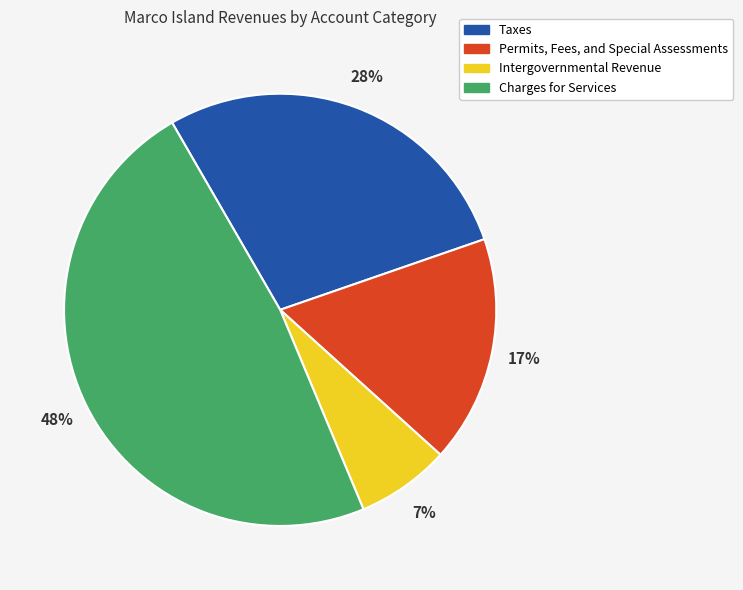

Which slice is the largest?

Charges for Services